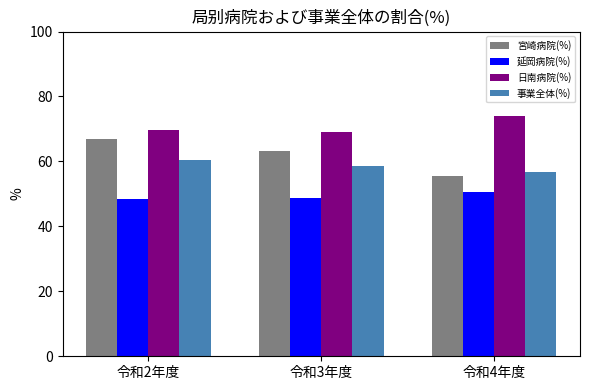

Is the value of 日南病院(%) at 令和3年度 greater than the value of 事業全体(%) at 令和4年度?

Yes